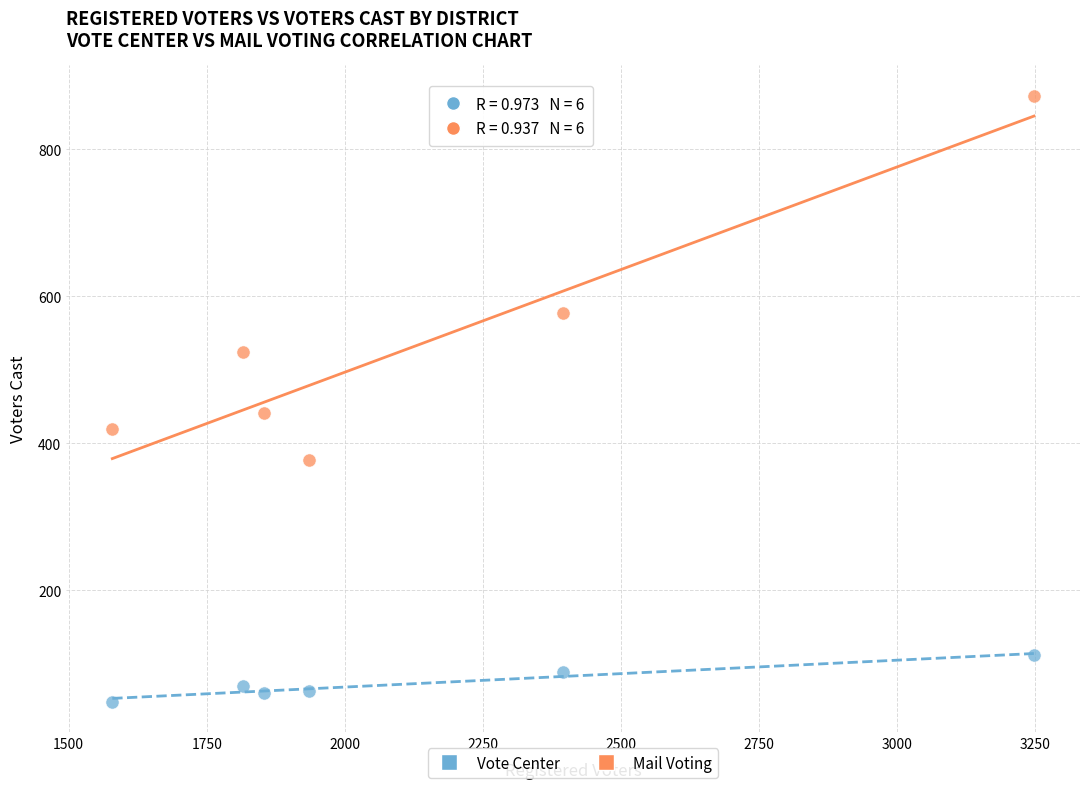

Which series has the widest spread of Y values?

Mail Voting